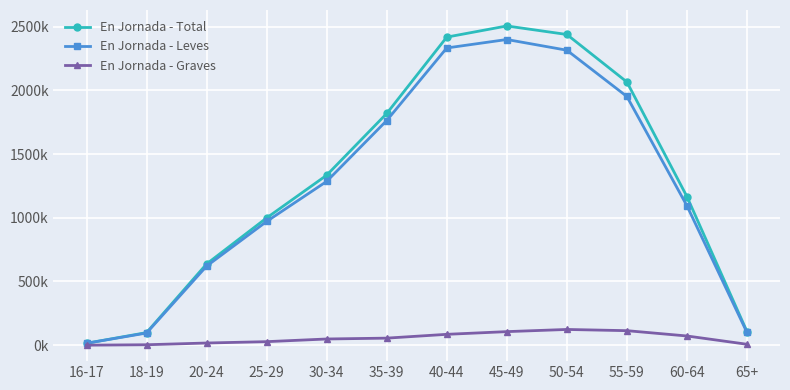

Is the value of En Jornada - Total at 18-19 greater than the value of En Jornada - Graves at 35-39?

Yes